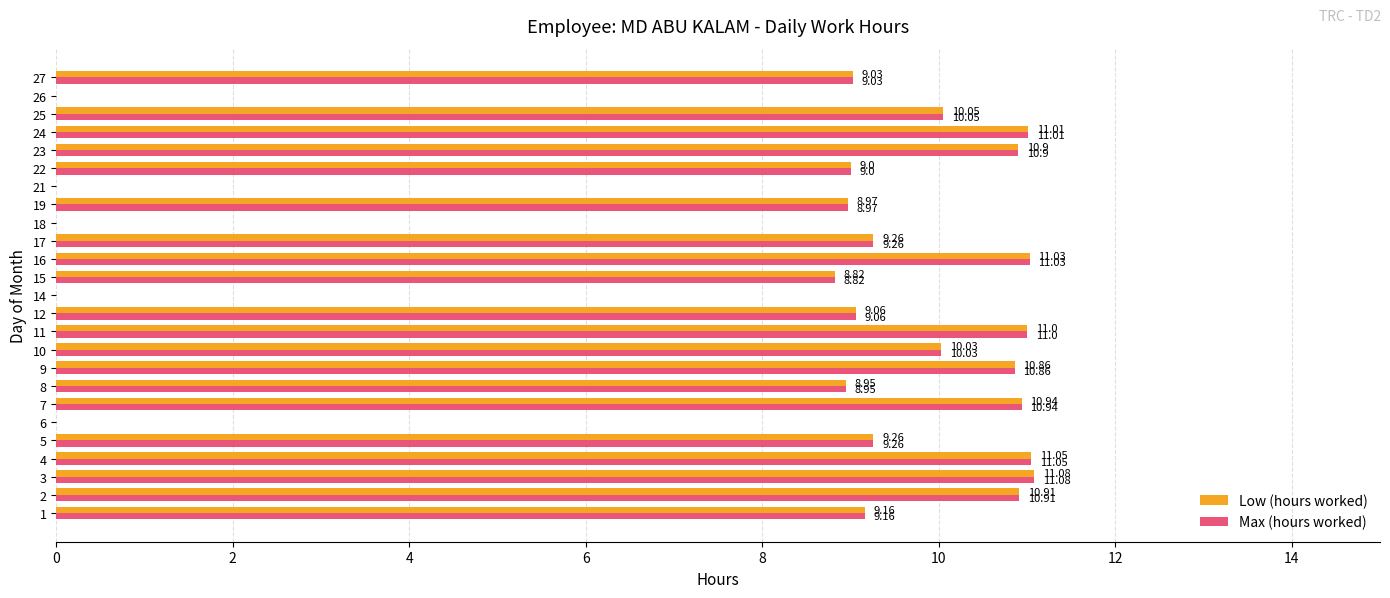

What is the sum of all Max (hours worked) values?

200.4